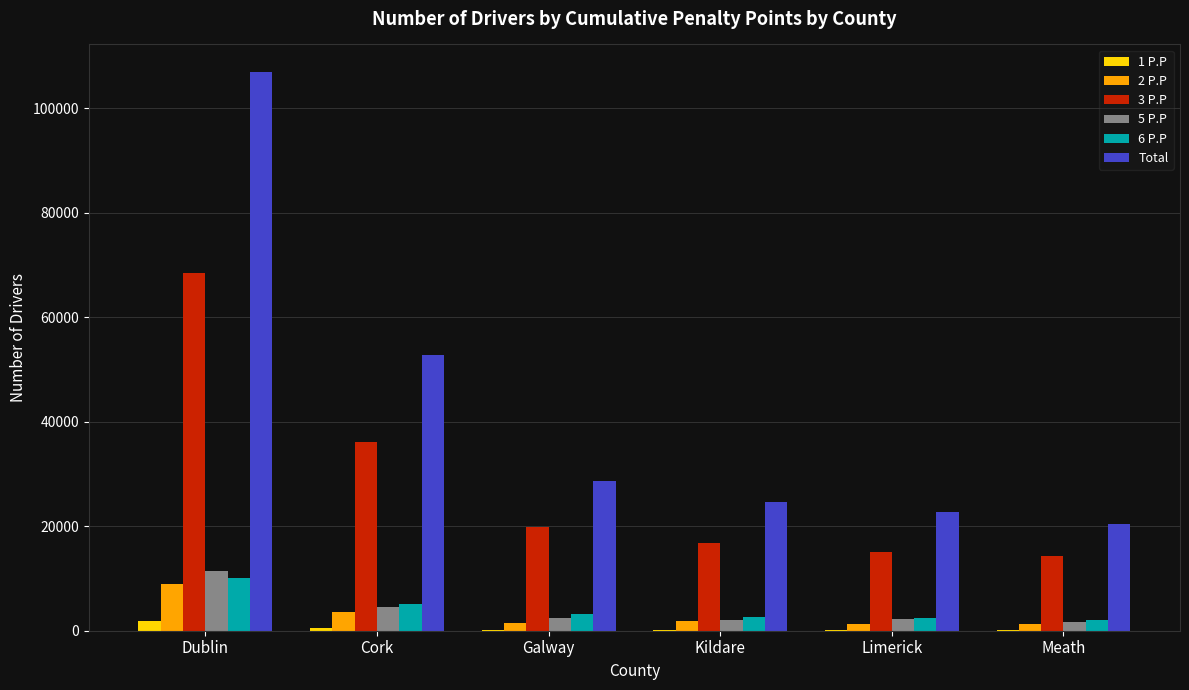

Which series has the largest total across all categories?

Total